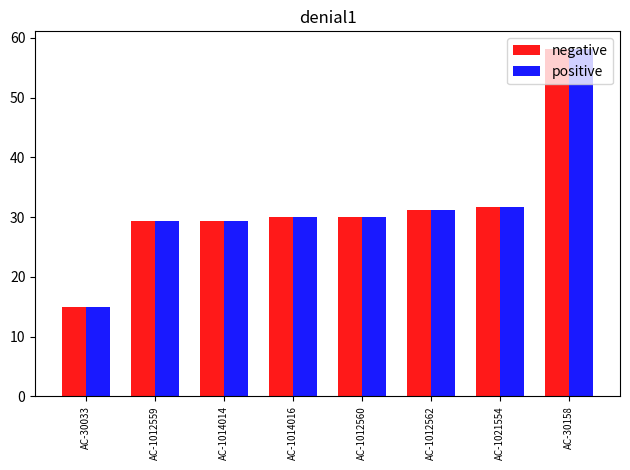

What is the sum of all positive values?

254.9